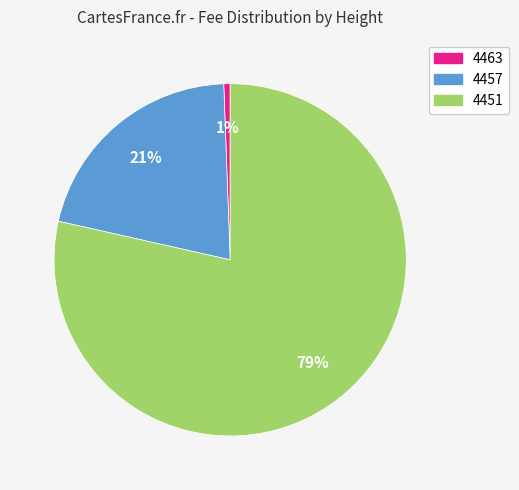

Combined, do 4463 and 4457 account for over 50%?

No